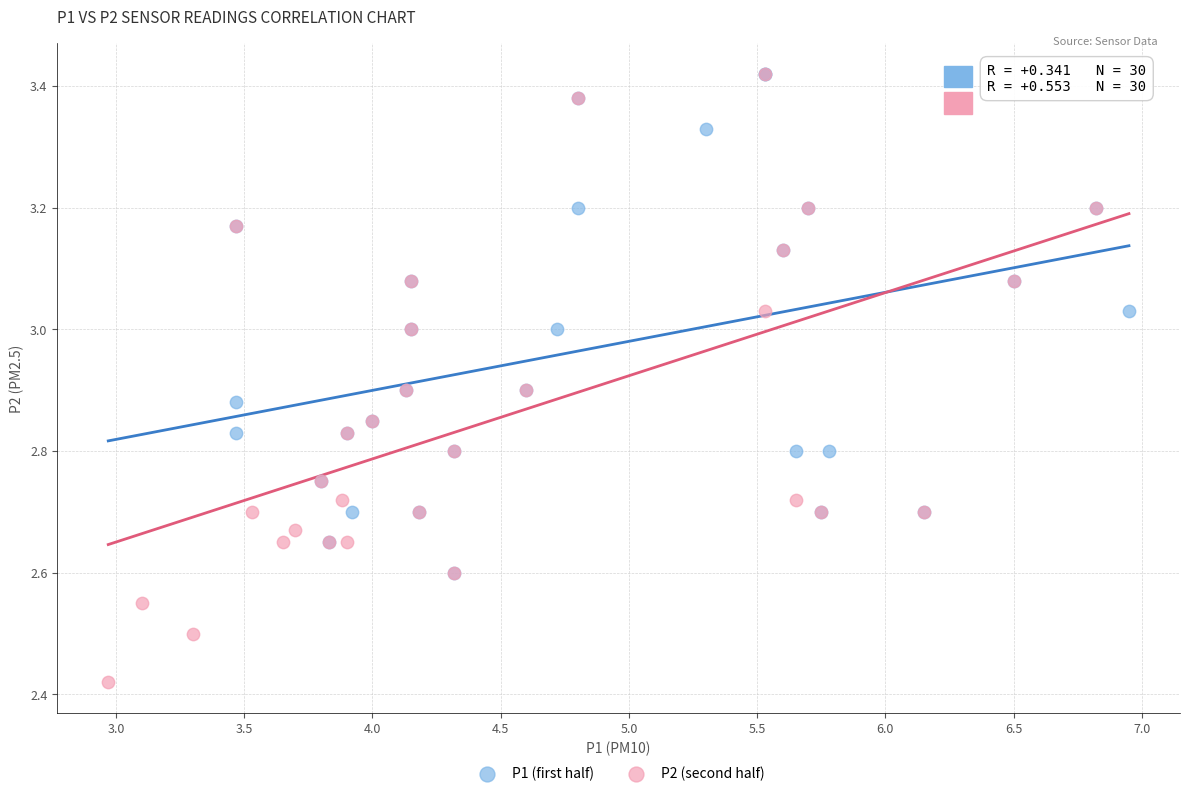

Which series contains the lowest Y value?

P2 (second half)